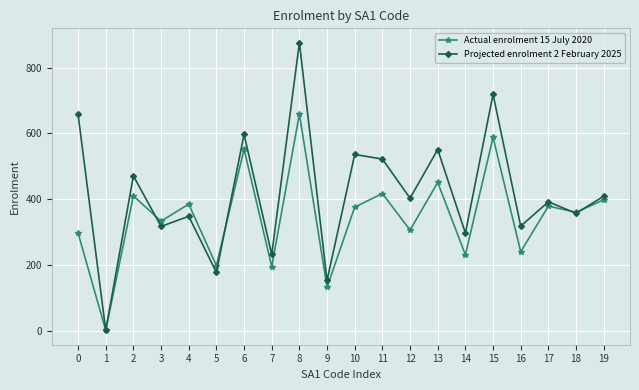

Is the value of Projected enrolment 2 February 2025 at 1 greater than the value of Actual enrolment 15 July 2020 at 18?

No